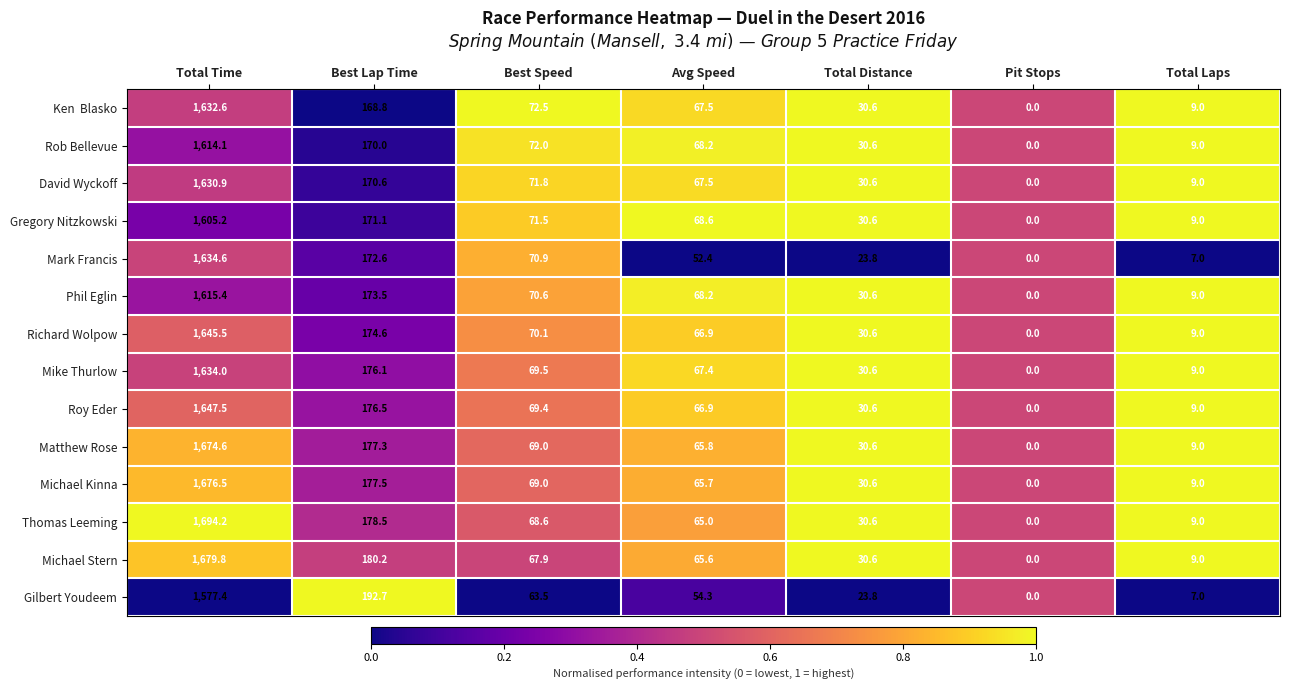

What is the sum of the Phil Eglin values at Pit Stops and Avg Speed?

68.2